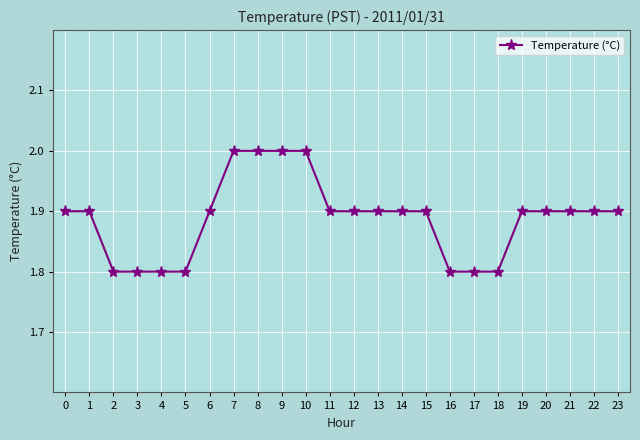

Reading left to right, list all the values displayed in this chart.

1.9	1.9	1.8	1.8	1.8	1.8	1.9	2.0	2.0	2.0	2.0	1.9	1.9	1.9	1.9	1.9	1.8	1.8	1.8	1.9	1.9	1.9	1.9	1.9